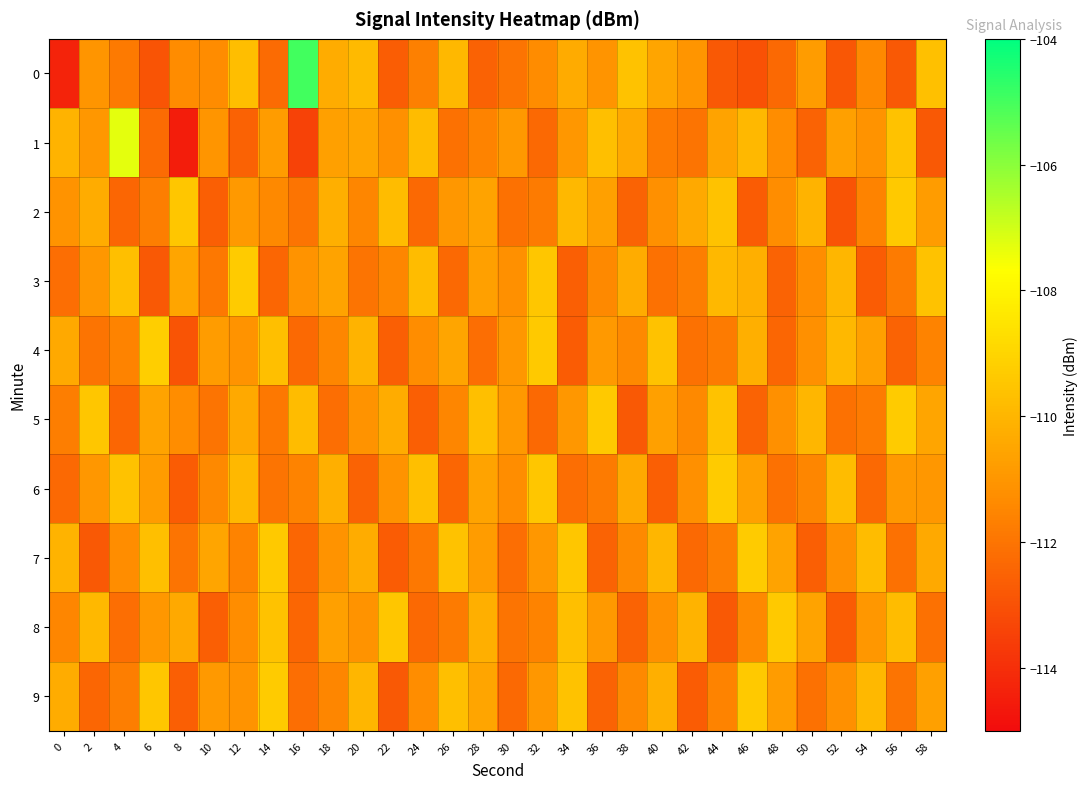

Which series has the largest total across all categories?

5